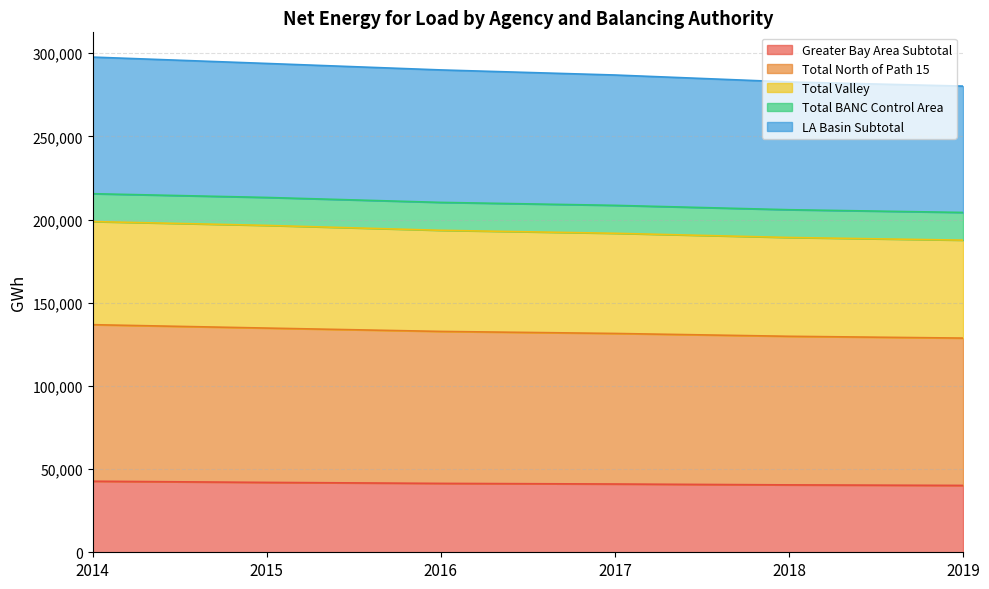

True or false: Total North of Path 15 and Greater Bay Area Subtotal intersect in this chart.

False